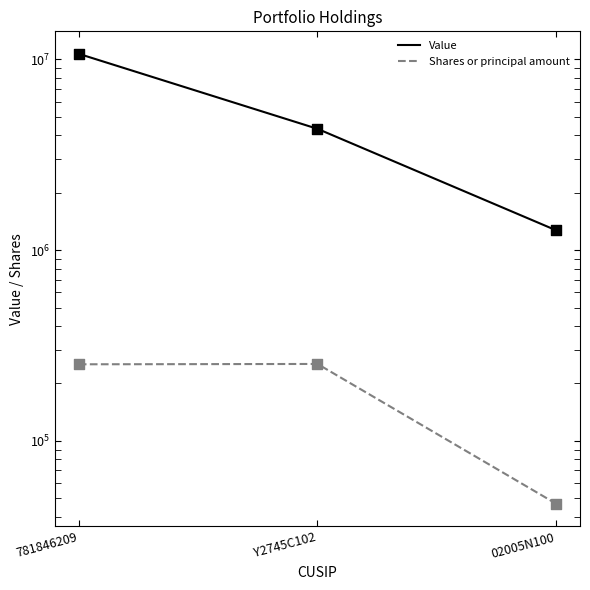

Which series contains the lowest Y value?

Shares or principal amount